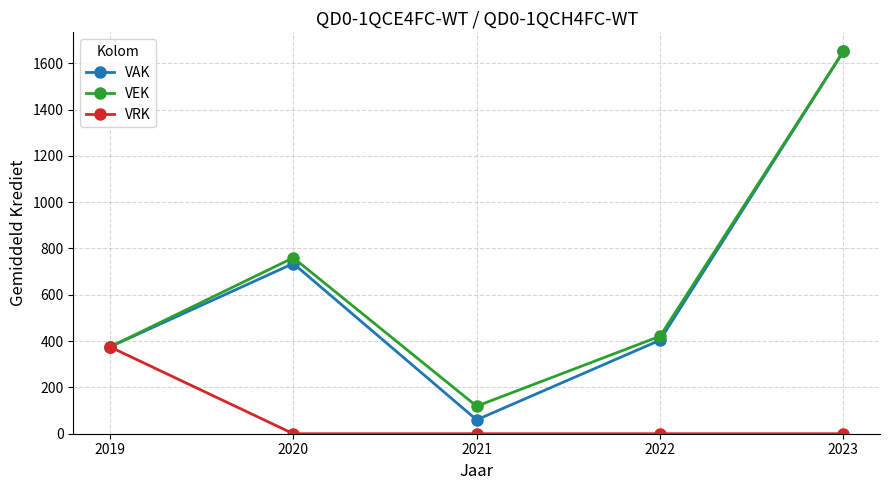

Where is the first local maximum for VAK?

2020